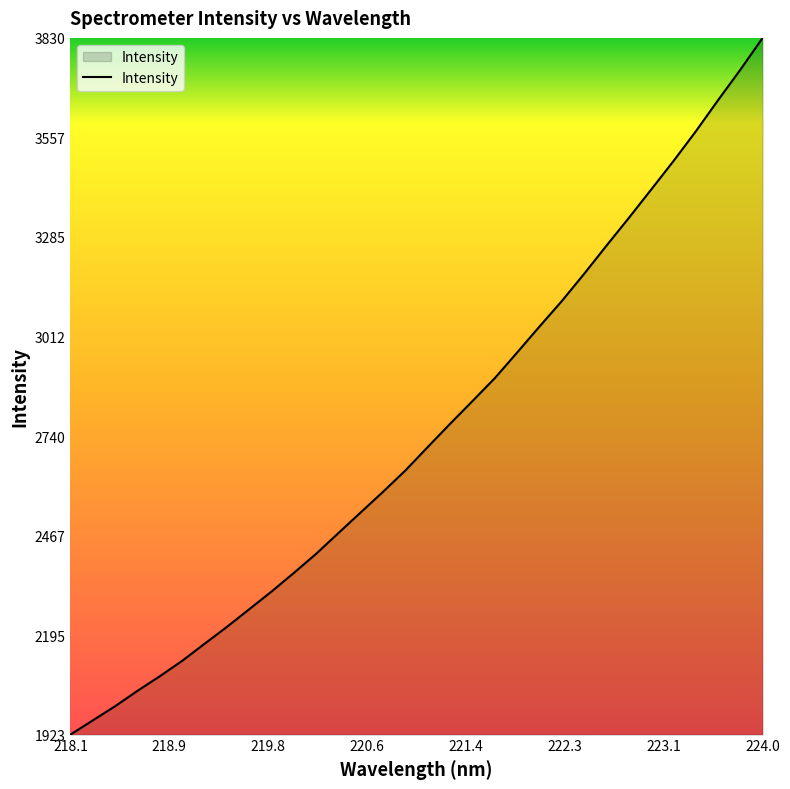

What is the difference between the maximum and minimum values?

1907.2